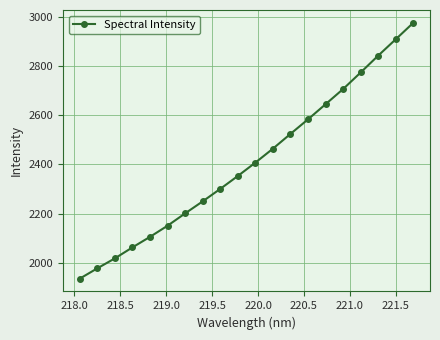

What is the minimum value shown in the chart?

1934.6